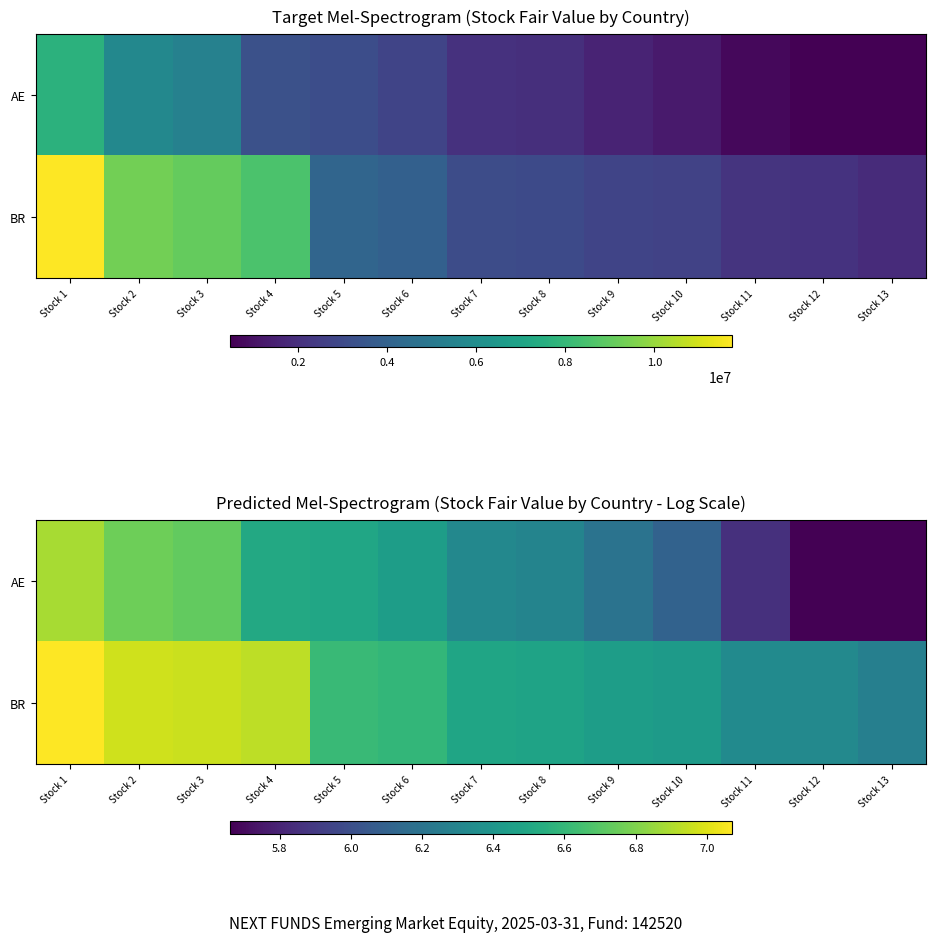

What is the difference between the maximum and minimum values in the AE series?

1.2